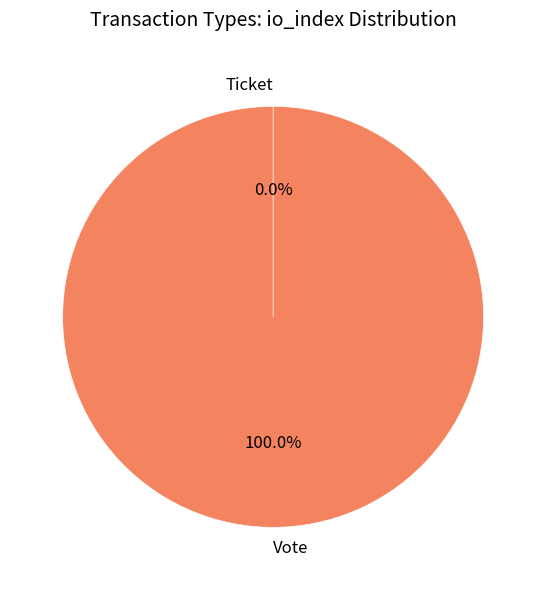

To the nearest percent, what percentage of the pie is Vote (io_index=1)?

100%